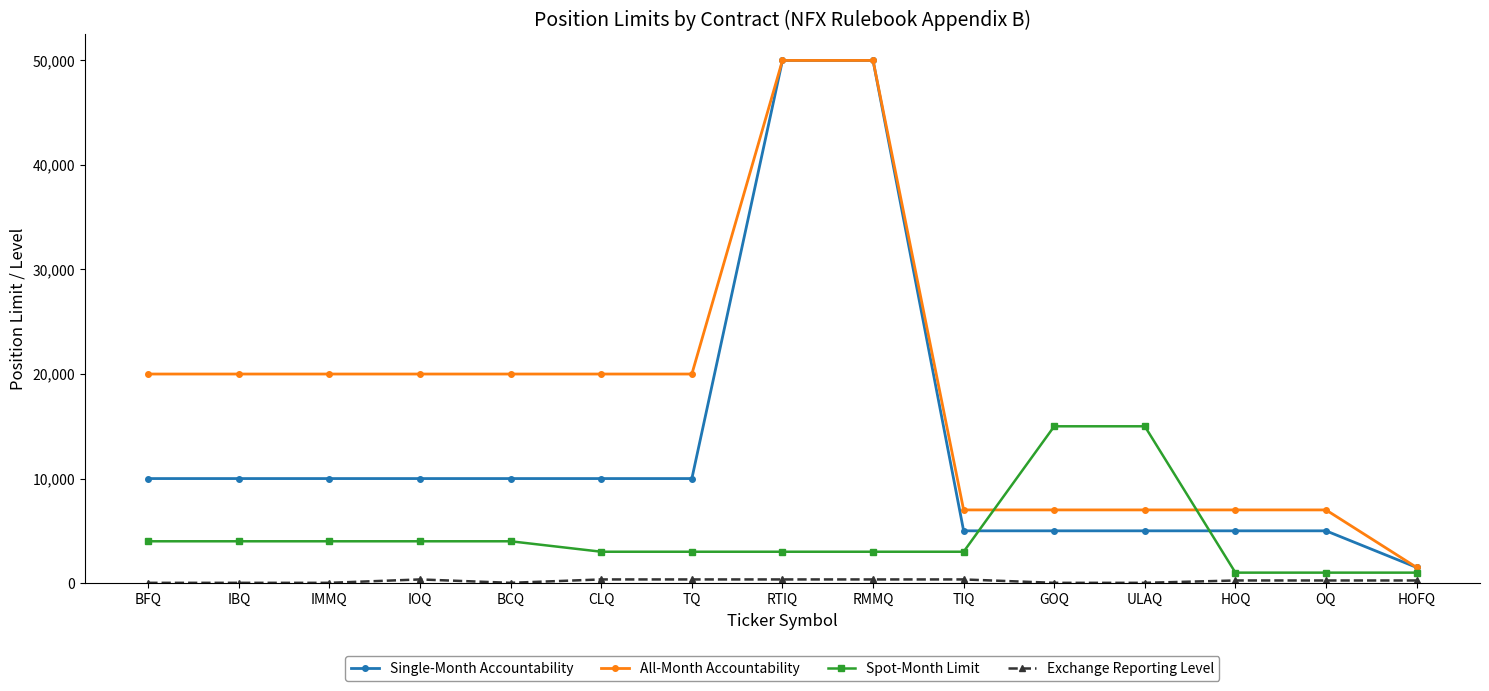

Which series changed the most between IBQ and RTIQ?

Single-Month Accountability